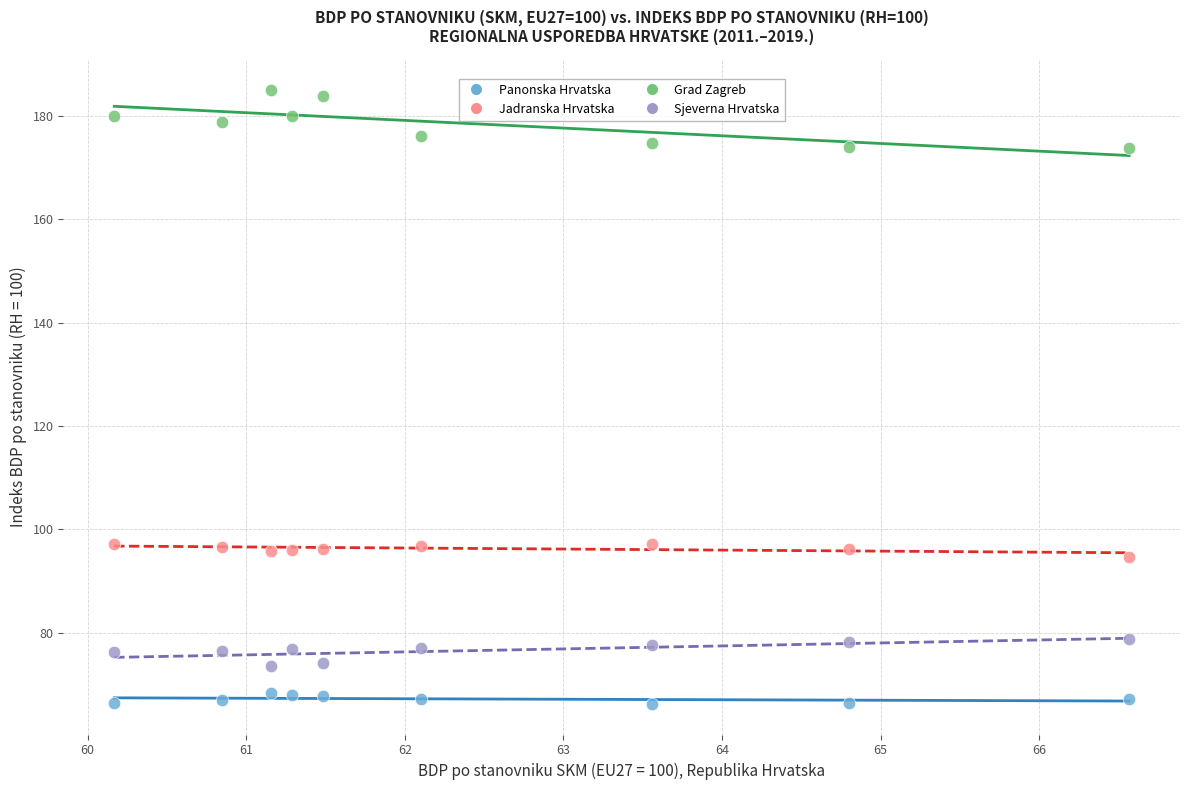

What are all the series names shown in the legend?

Panonska Hrvatska, Jadranska Hrvatska, Grad Zagreb, Sjeverna Hrvatska